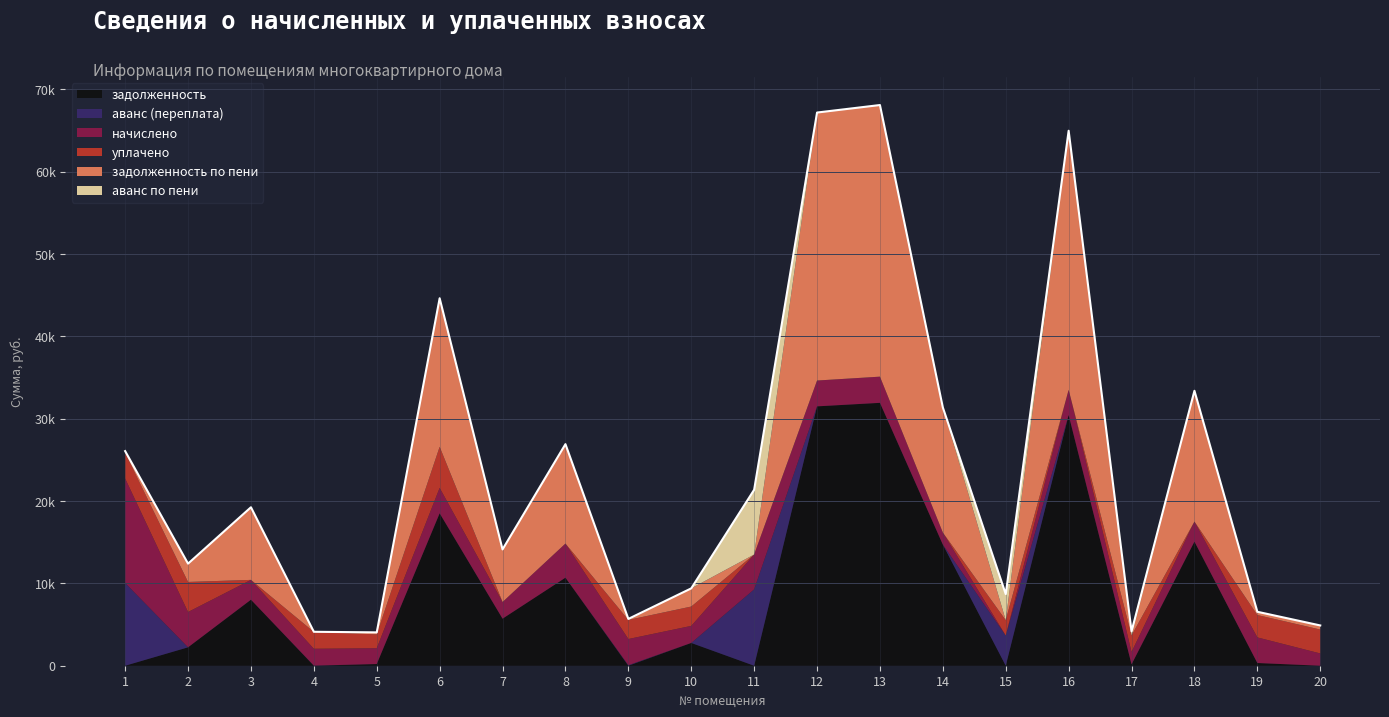

Where is the first local minimum for задолженность по пени?

4